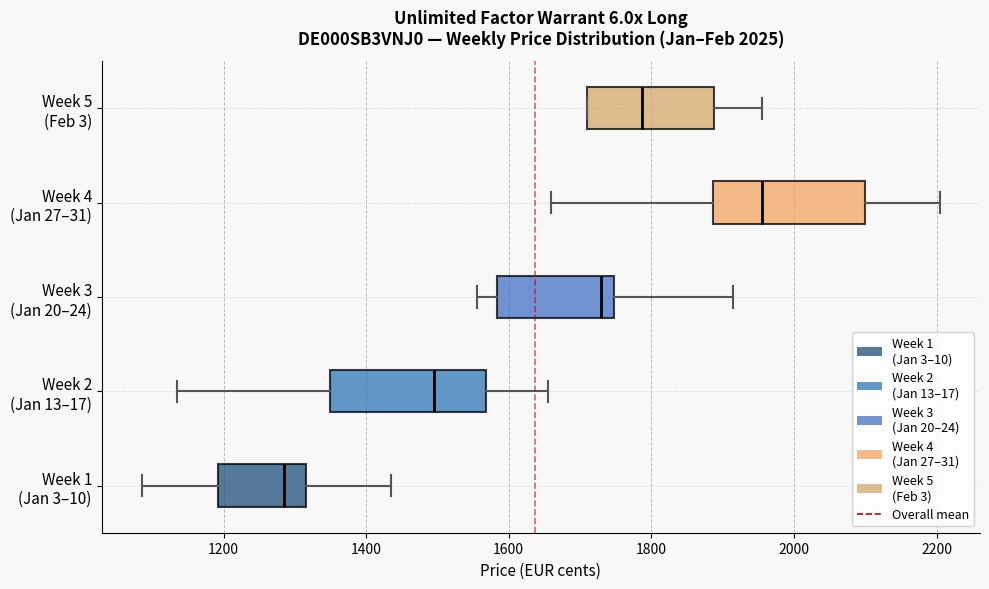

Reading bottom to top, read every box against the x-axis: the position of its median line, the range the box covers, and the ends of its whiskers. The values are not printed on the chart, so give them approximately, as read against the axis.

Week 1 (Jan 3–10): median 1280, box 1200 to 1320, whiskers 1080 to 1440
Week 2 (Jan 13–17): median 1500, box 1340 to 1560, whiskers 1140 to 1660
Week 3 (Jan 20–24): median 1740 (just left of the box's right edge), box 1580 to 1740, whiskers 1560 to 1920
Week 4 (Jan 27–31): median 1960, box 1880 to 2100, whiskers 1660 to 2200
Week 5 (Feb 3): median 1780, box 1720 to 1880, whiskers 1720 to 1960